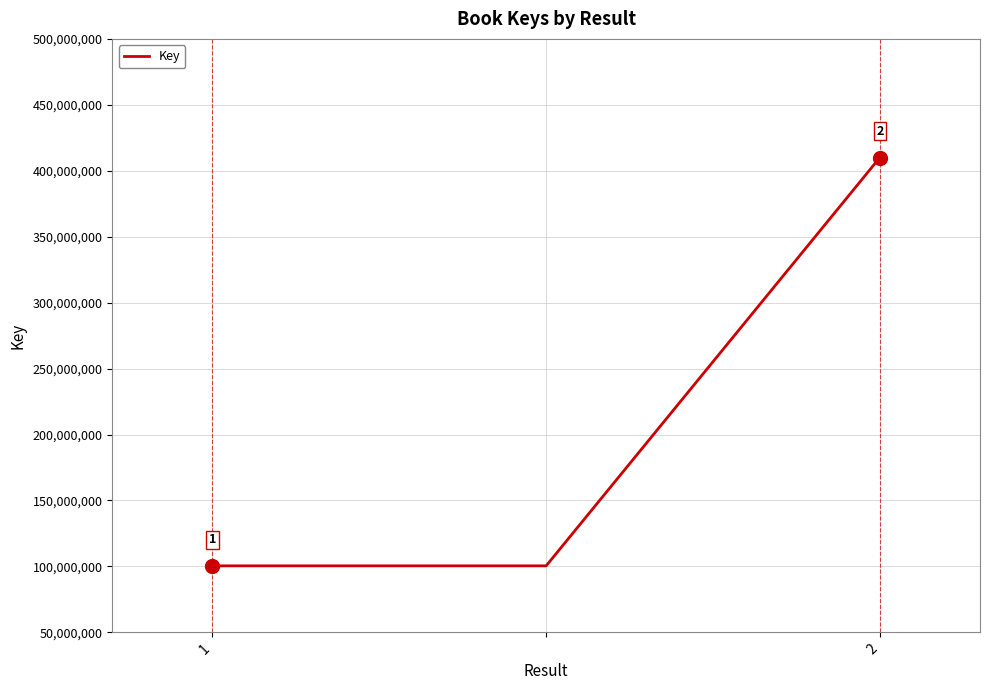

What is the sum of all values?

610892270